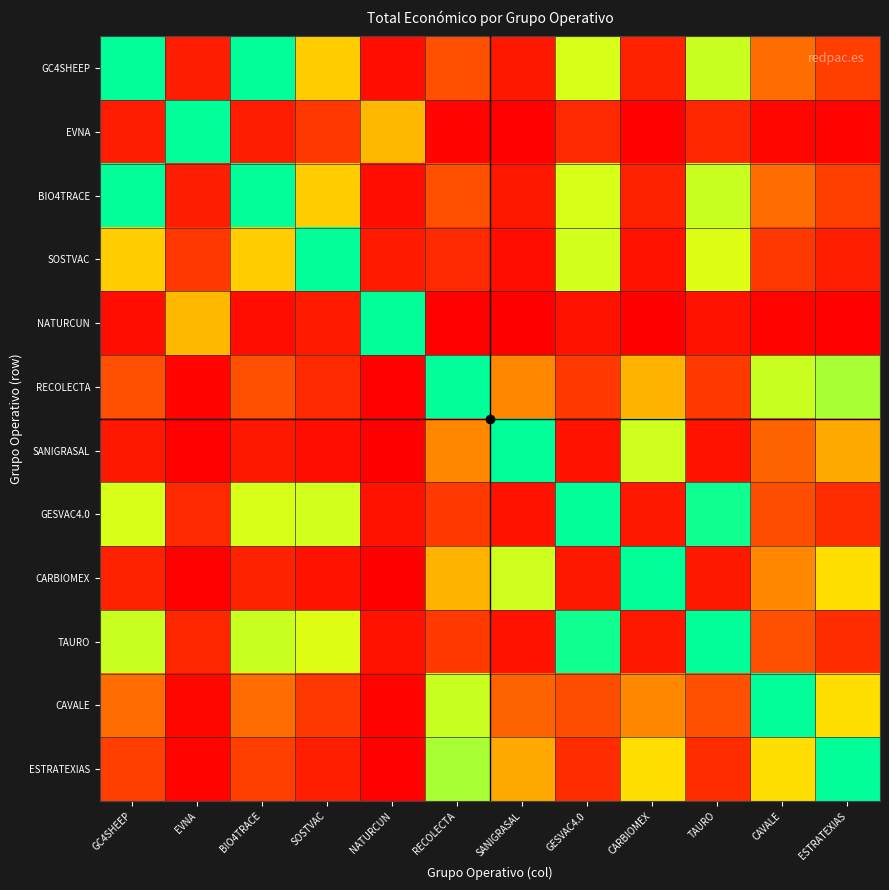

What is the total value across all series at NATURCUN?

1.7